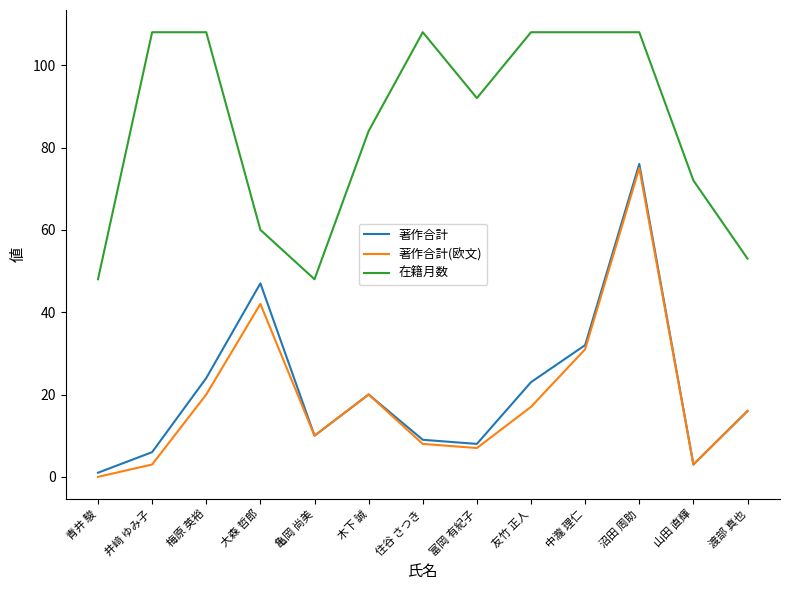

Which series changed the most between 沼田 周助 and 渡部 真也?

著作合計